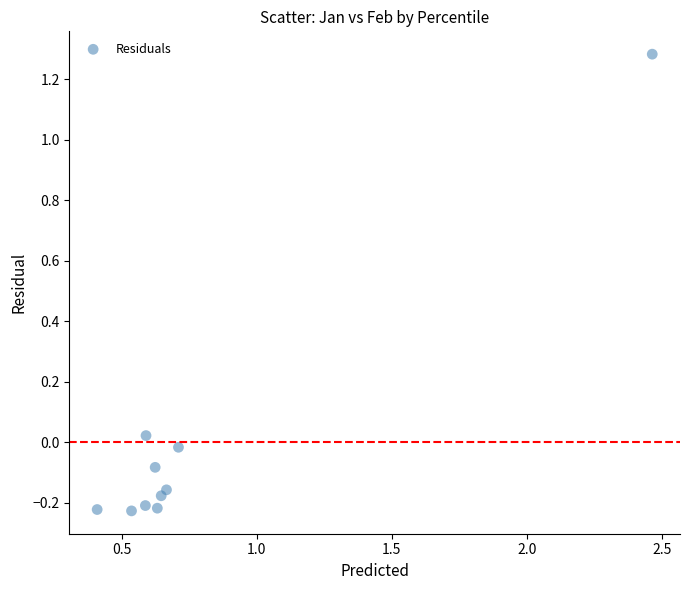

What is the range of X values (max minus min)?

2.1